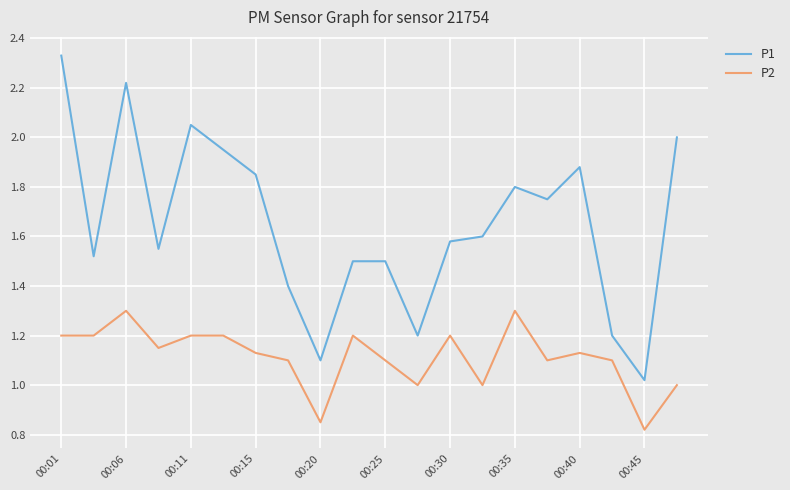

How many categories are shown in the chart?

20